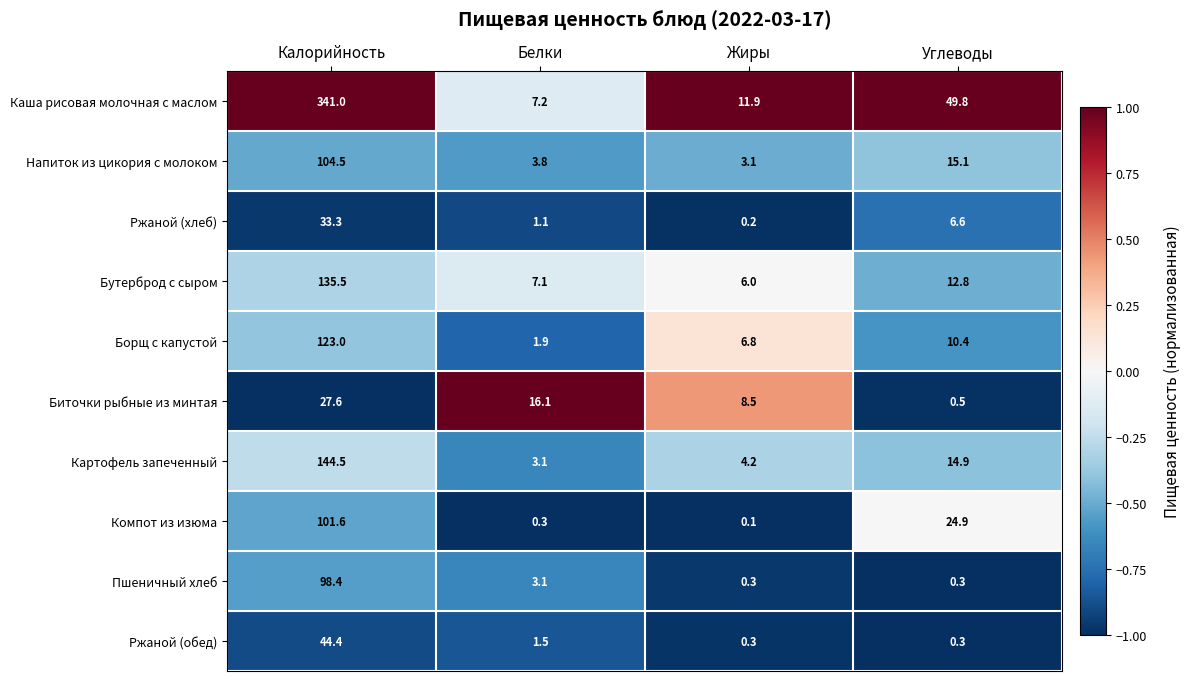

Which category has the highest value across all series?

Калорийность